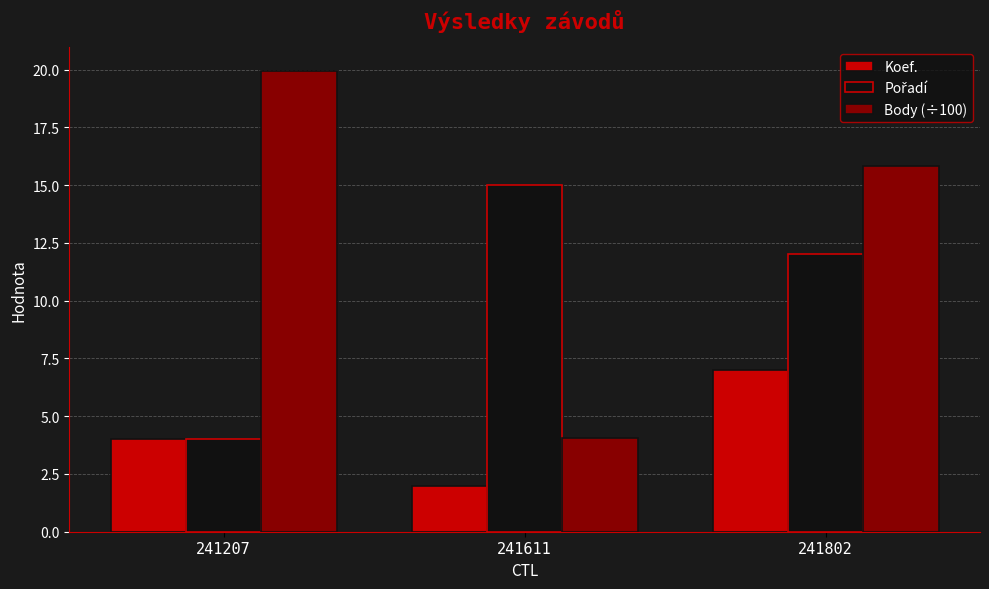

True or false: Koef. has a value of 2.0 at 241611.

True